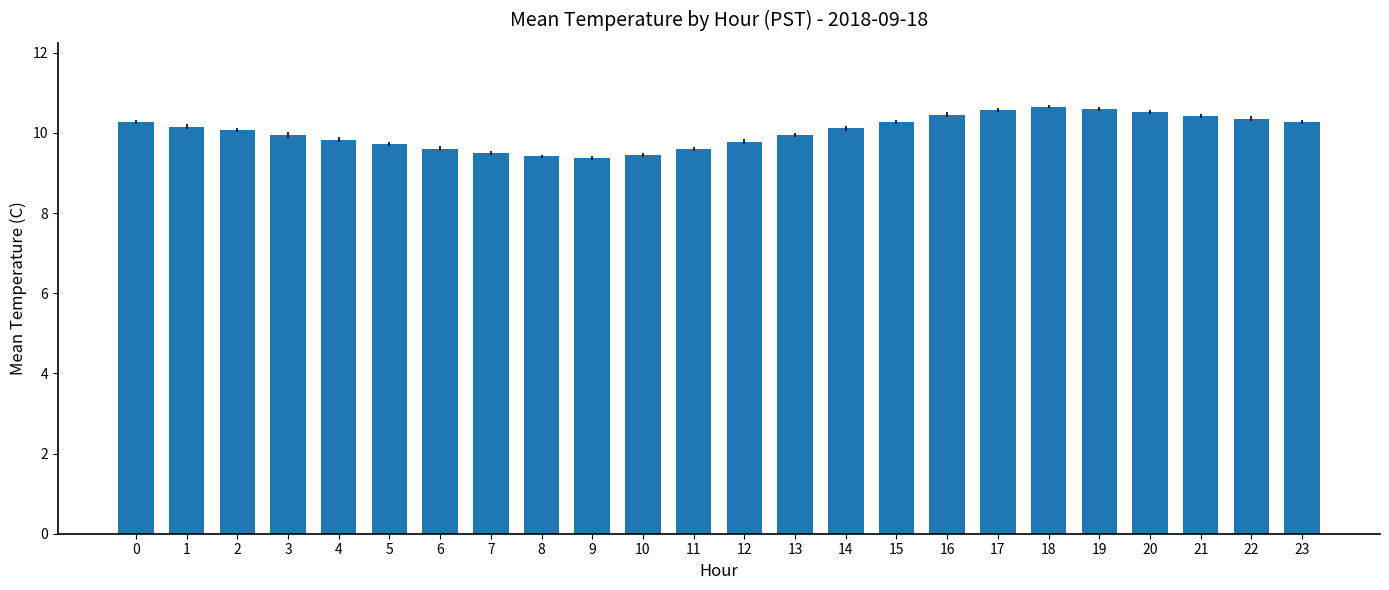

Is it true that the value at 1 is 5.7?

False